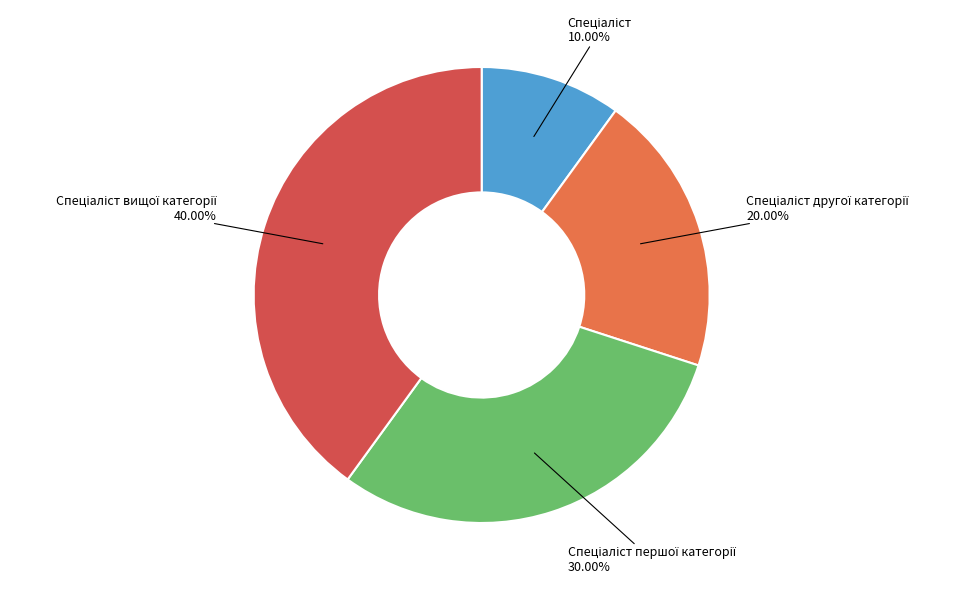

Is there any slice that represents more than half of the pie?

No